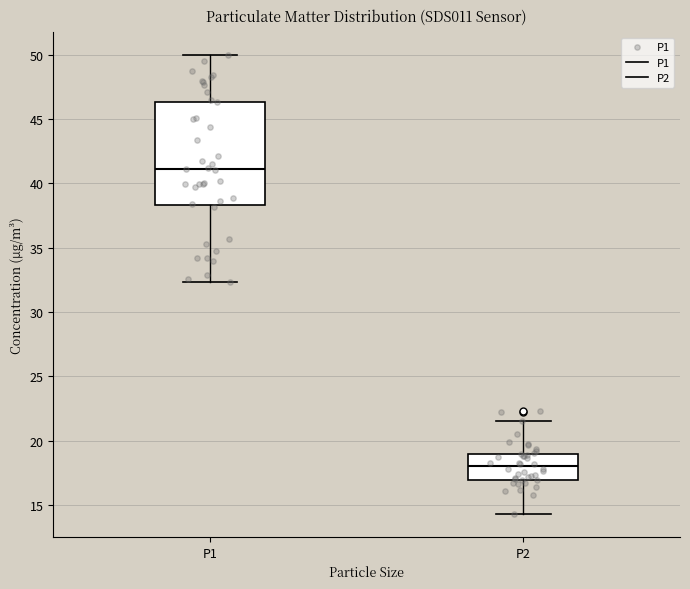

Reading left to right, read every box against the y-axis: the position of its median line, the range the box covers, and the ends of its whiskers. The values are not printed on the chart, so give them approximately, as read against the axis.

P1: median 41.0, box 38.5 to 46.5, whiskers 32.5 to 50.0
P2: median 18.0, box 17.0 to 19.0, whiskers 14.5 to 21.5